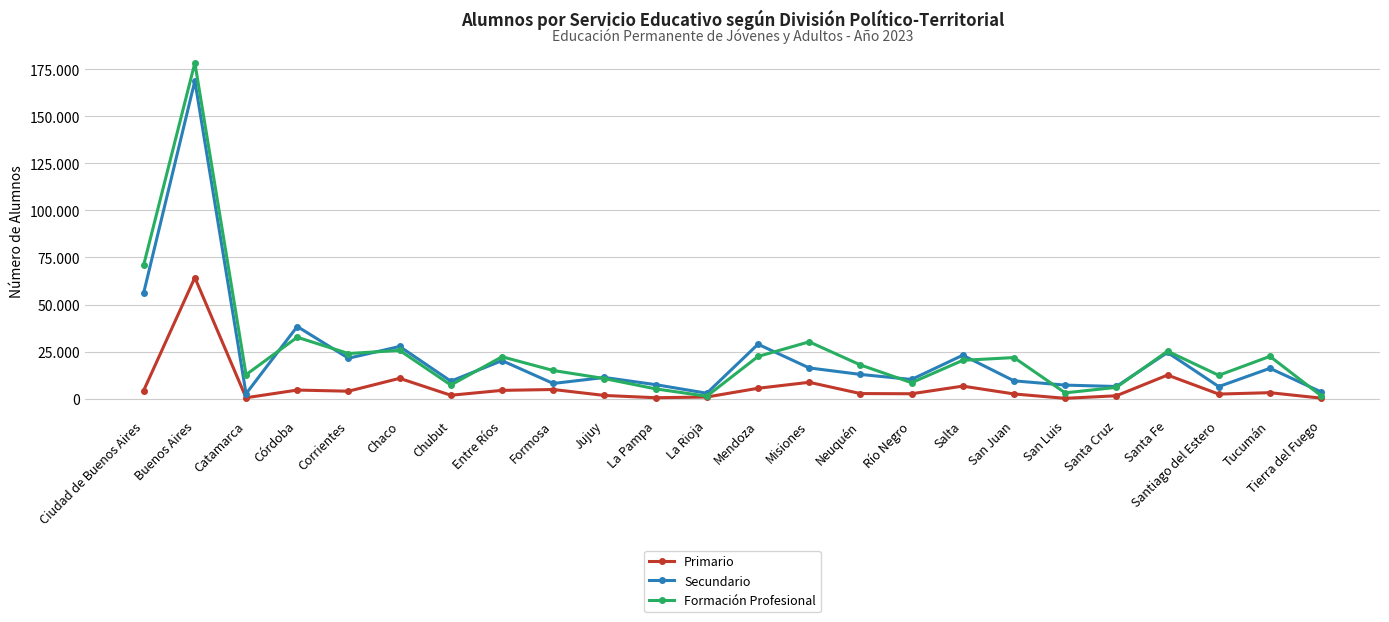

What is the label of the 12th point from the right?

Mendoza